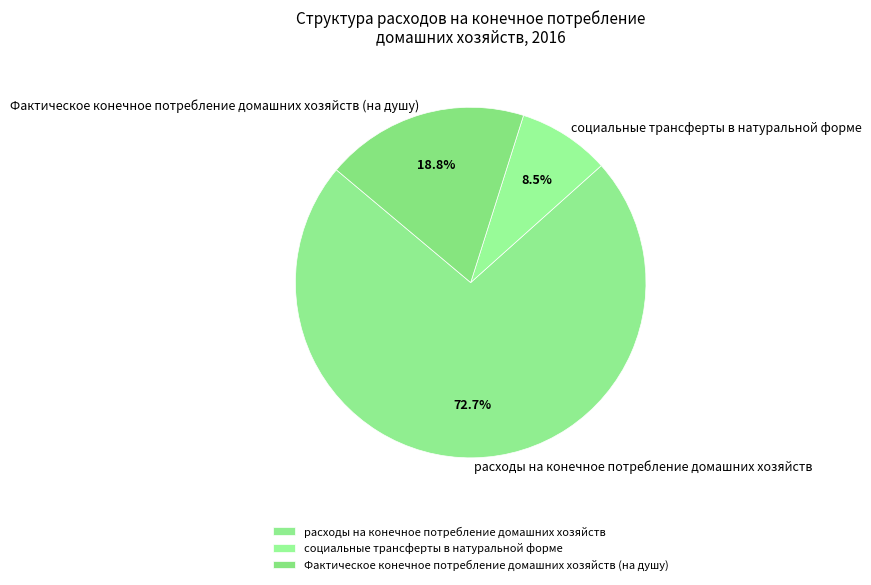

To the nearest percent, what percentage of the pie is расходы на конечное потребление домашних хозяйств?

73%